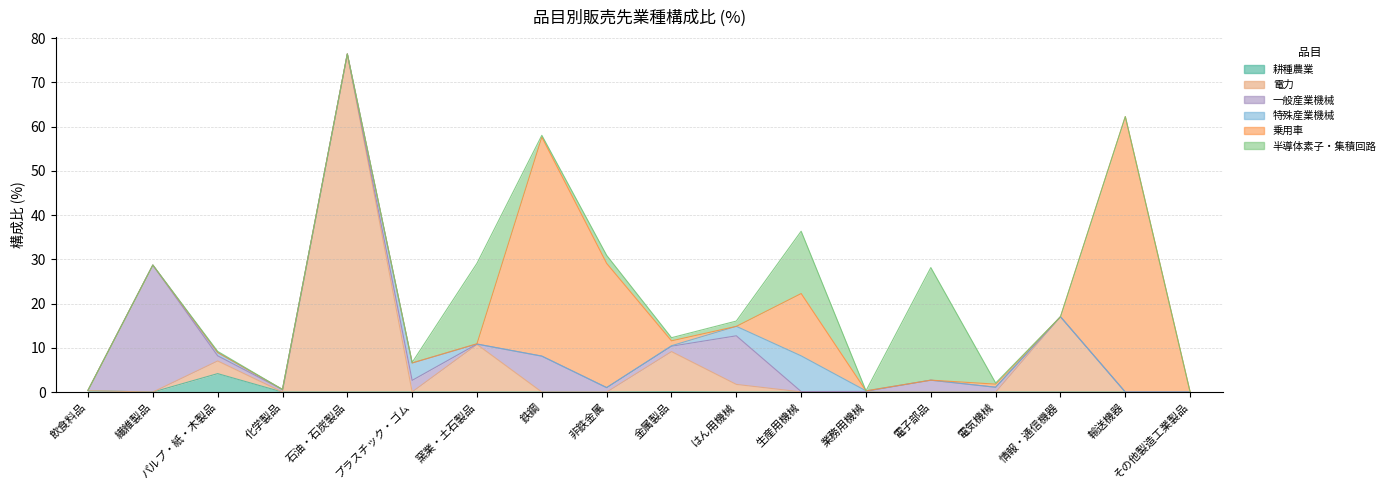

True or false: 特殊産業機械 and 一般産業機械 intersect in this chart.

True